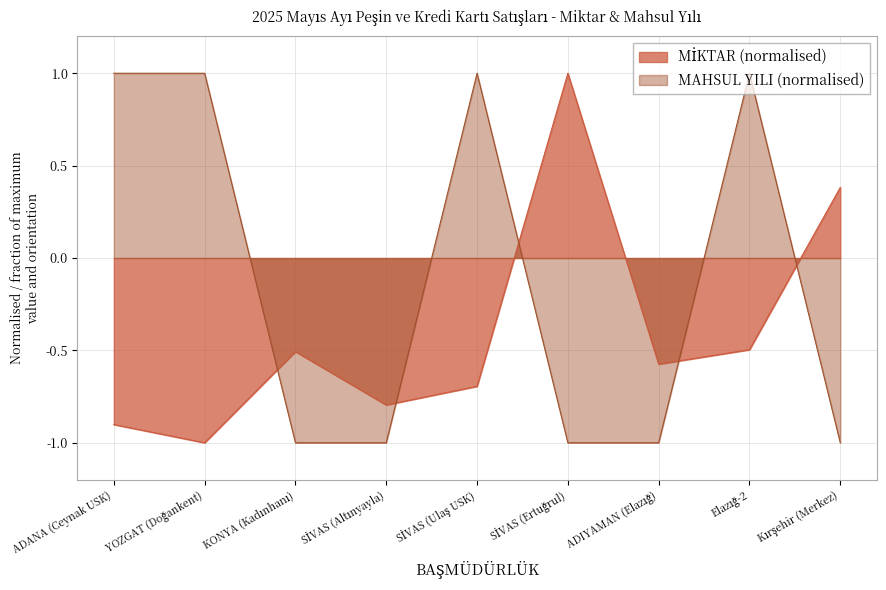

What is the minimum value shown in the chart?

-1.0